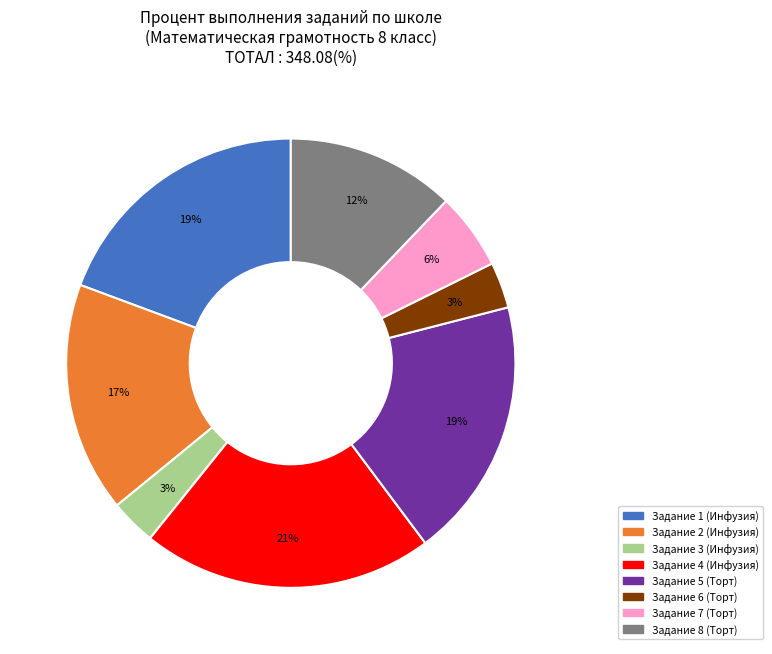

Between Задание 6 (Торт) and Задание 2 (Инфузия), which is larger?

Задание 2 (Инфузия)